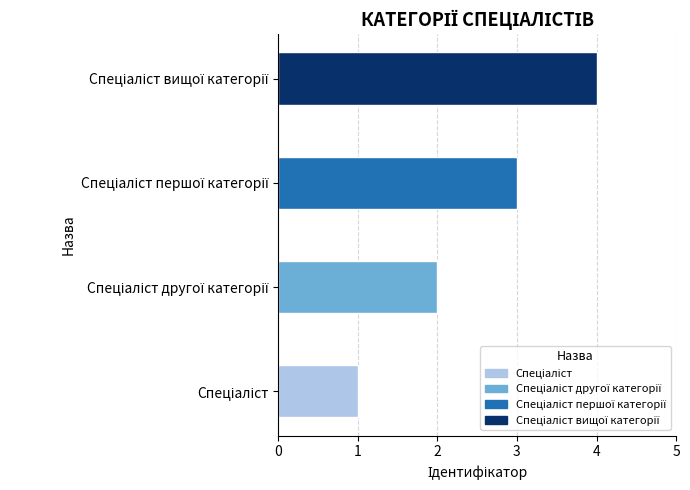

What is the maximum value shown in the chart?

4